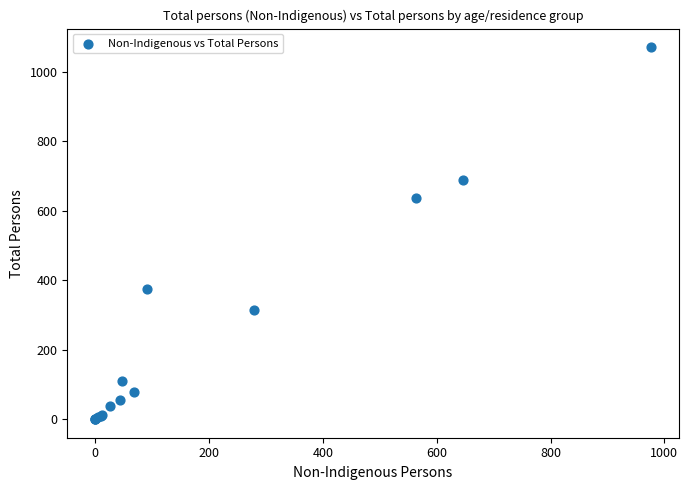

What Y value in the scatter plot is closest to 535?

636